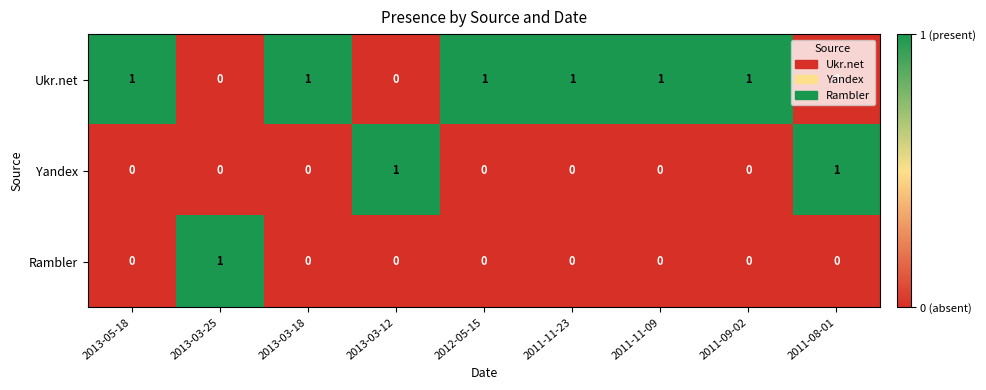

What is the total value across all series at 2011-09-02?

1